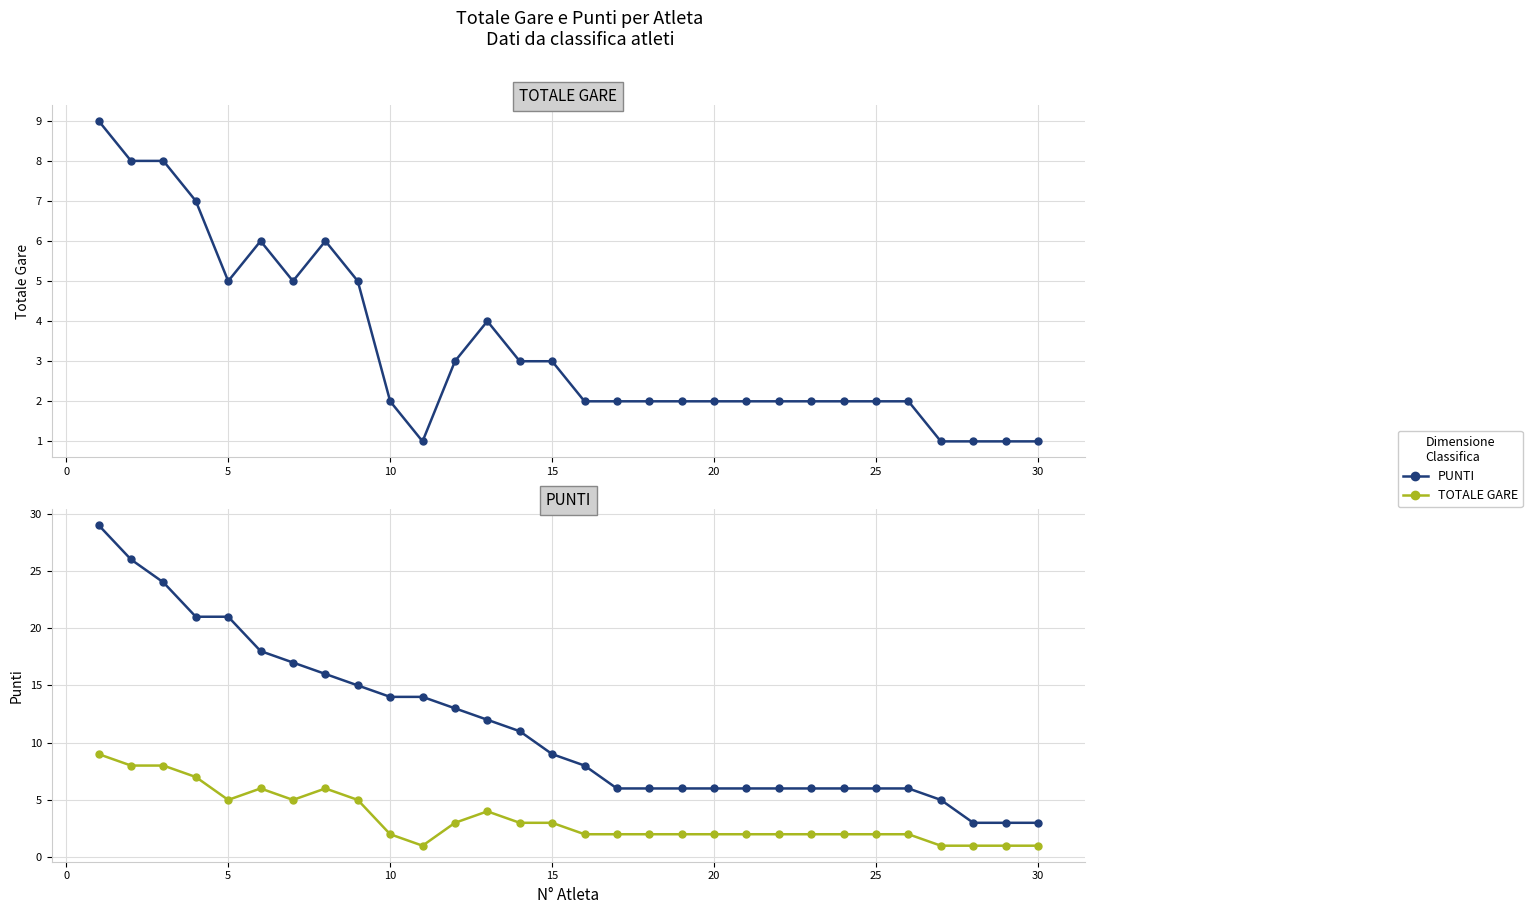

True or false: PUNTI and TOTALE GARE cross at least once.

False